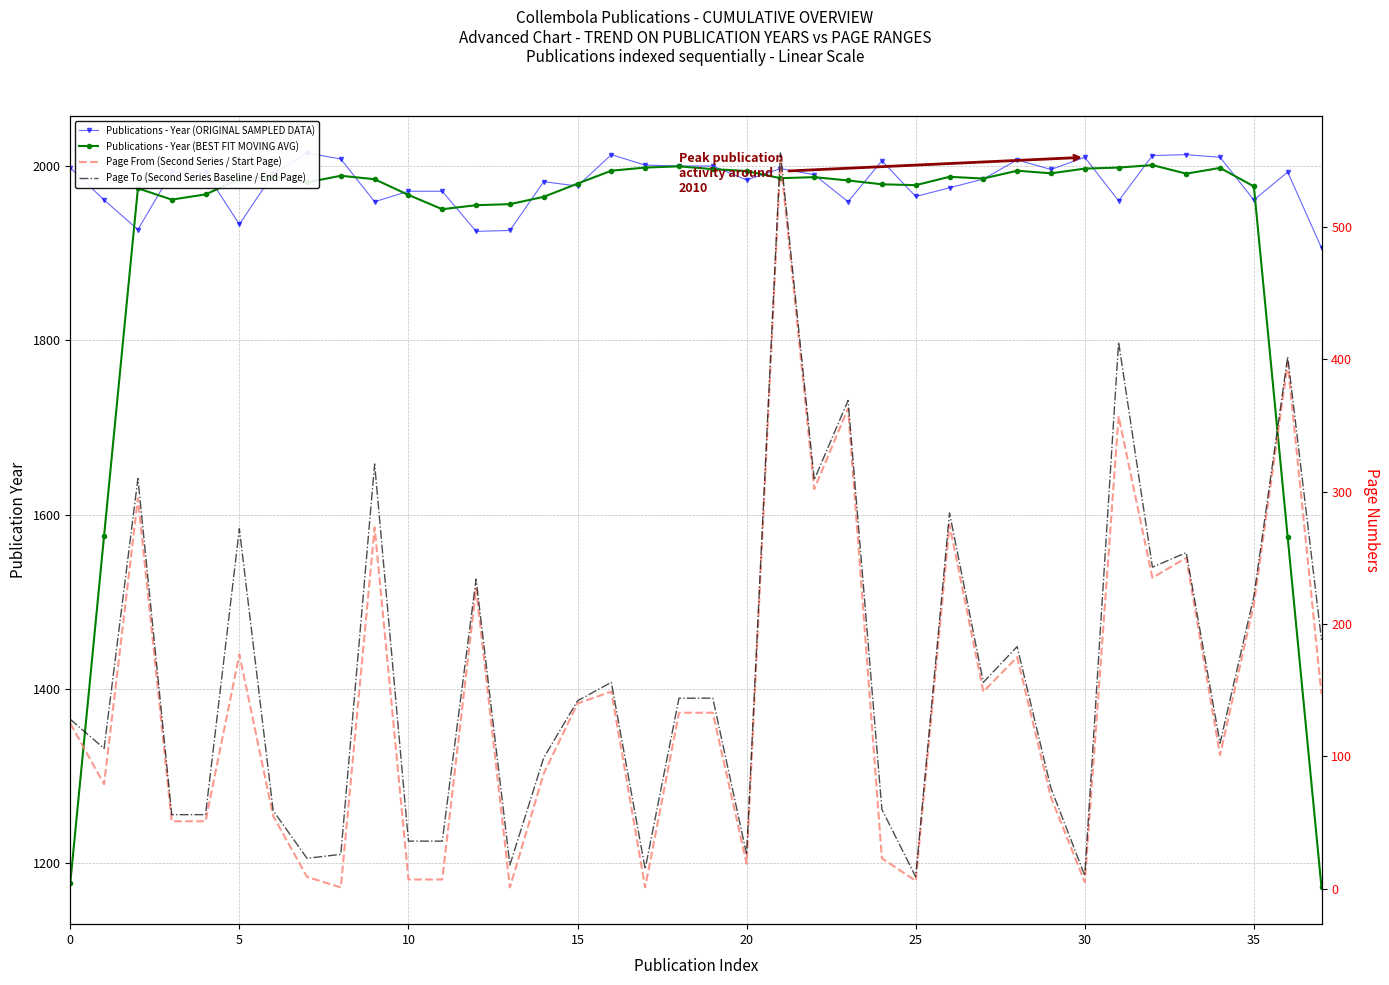

True or false: Publications - Year (ORIGINAL SAMPLED DATA) and Page To (Second Series Baseline / End Page) intersect in this chart.

False